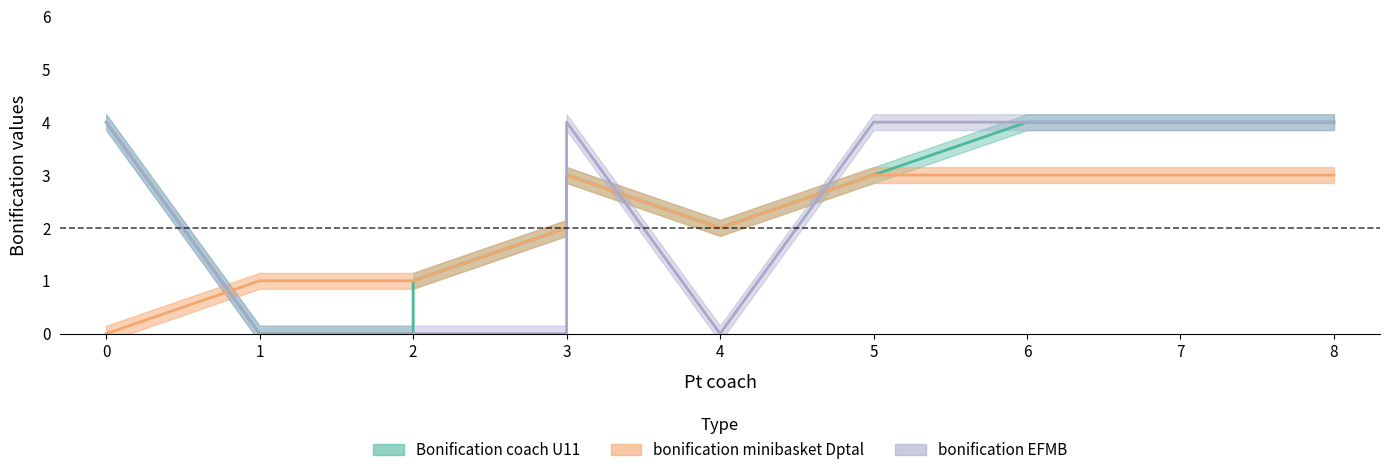

Rank the series by their maximum value, from highest to lowest.

Bonification coach U11, bonification EFMB, bonification minibasket Dptal